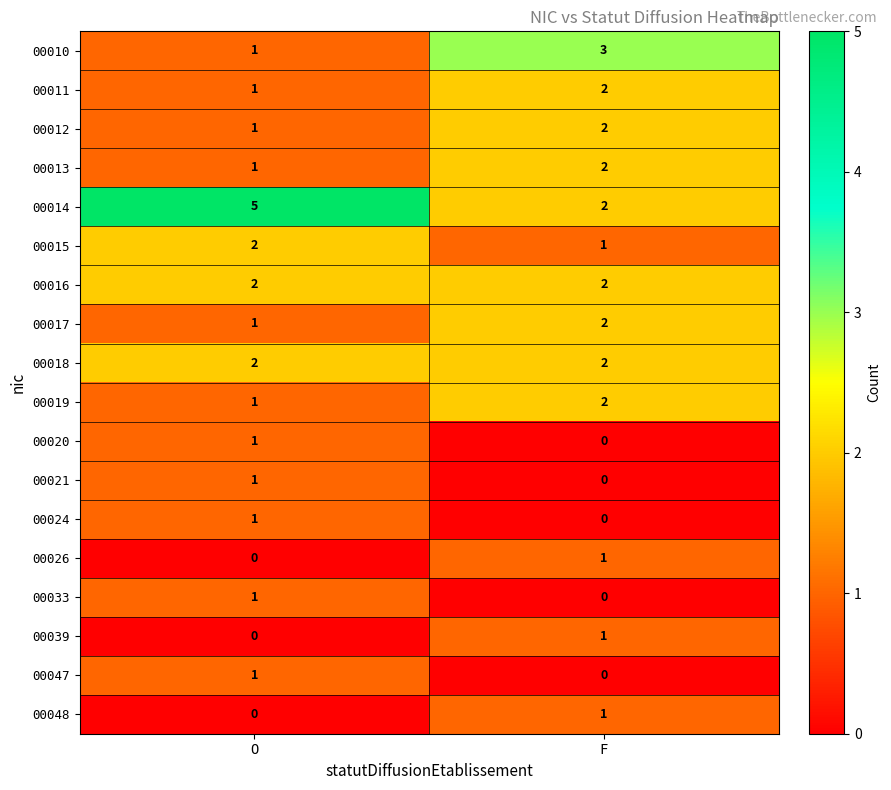

At which label is 00020 closest to 0?

F